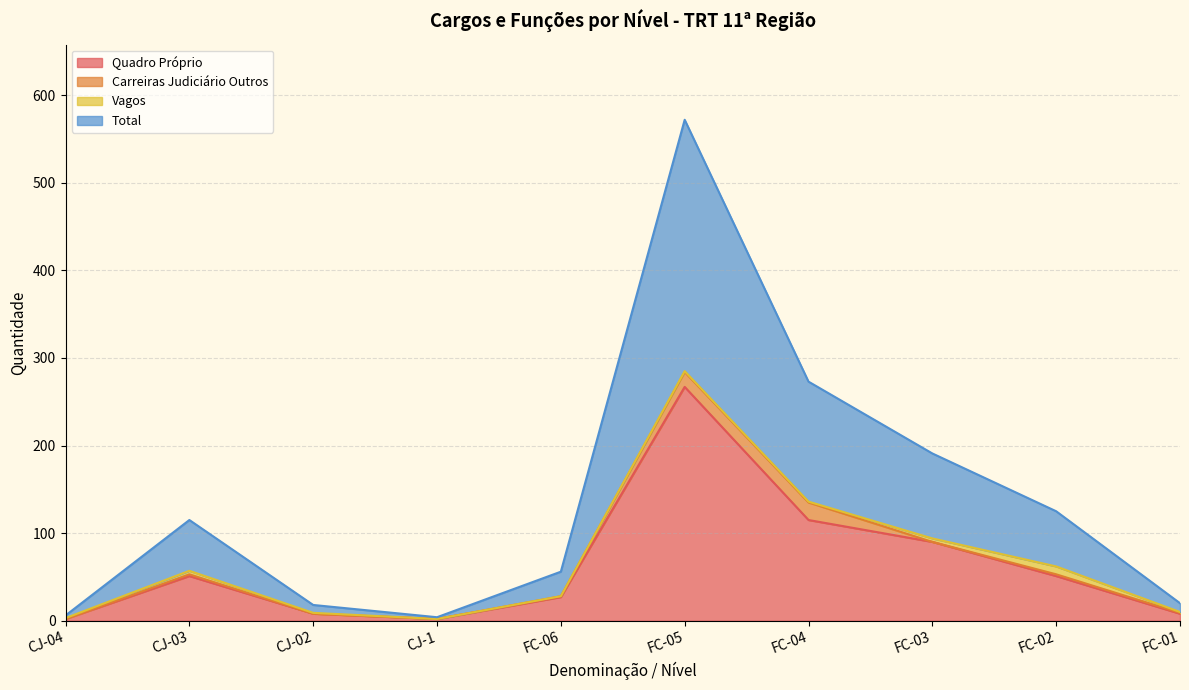

What is the label of the 10th point from the left?

FC-01